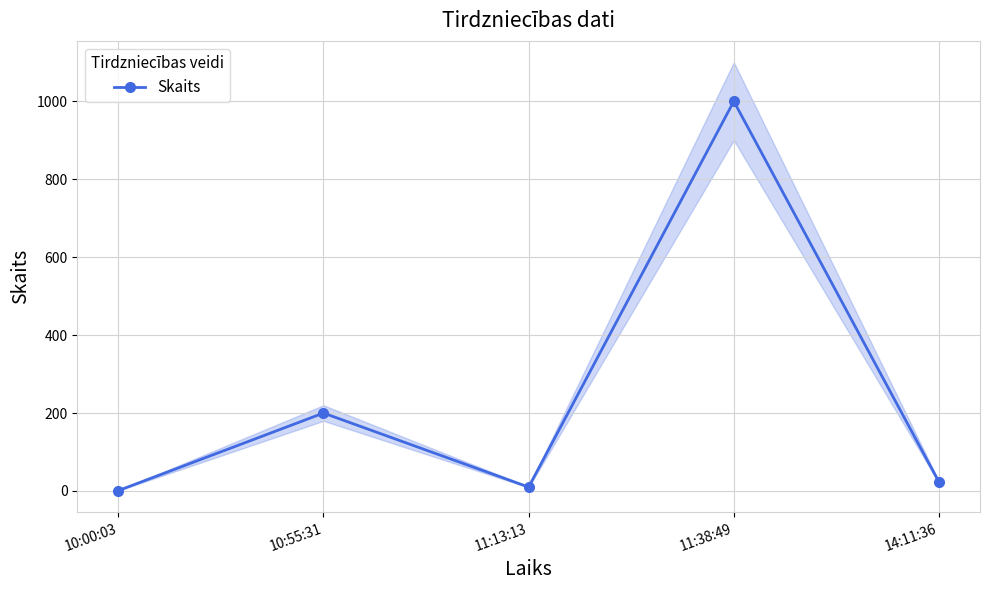

Reading right to left, transcribe all the data shown in this chart.

14:11:36=23	11:38:49=1000	11:13:13=10	10:55:31=200	10:00:03=1